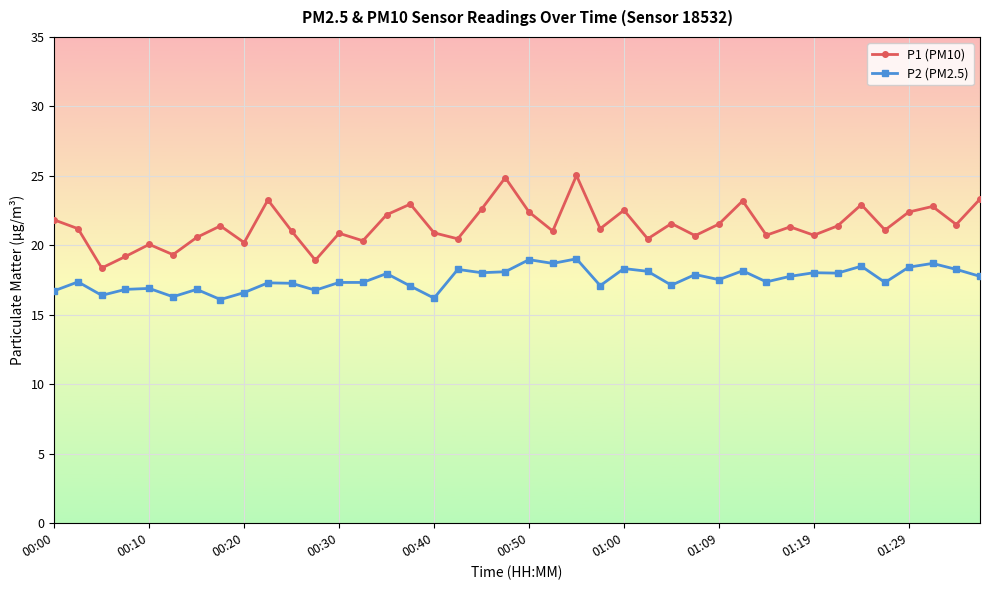

What is the highest value of the P1 (PM10) series?

25.0